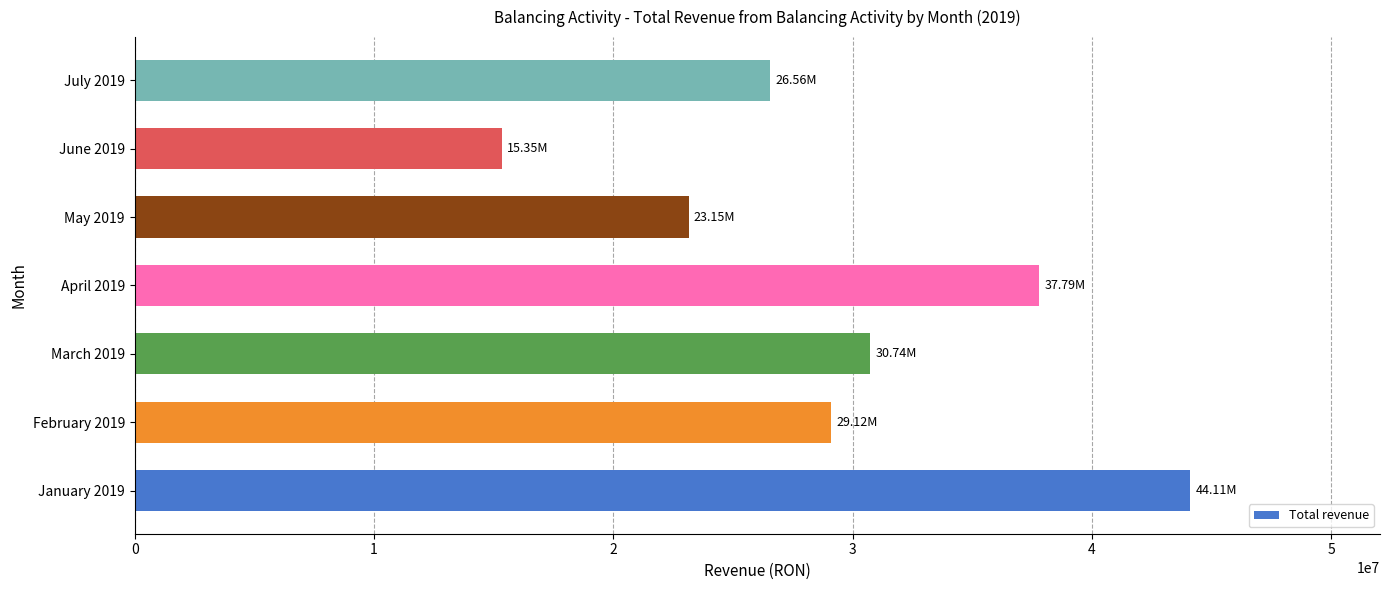

Rank the categories by value from highest to lowest.

January 2019, April 2019, March 2019, February 2019, July 2019, May 2019, June 2019